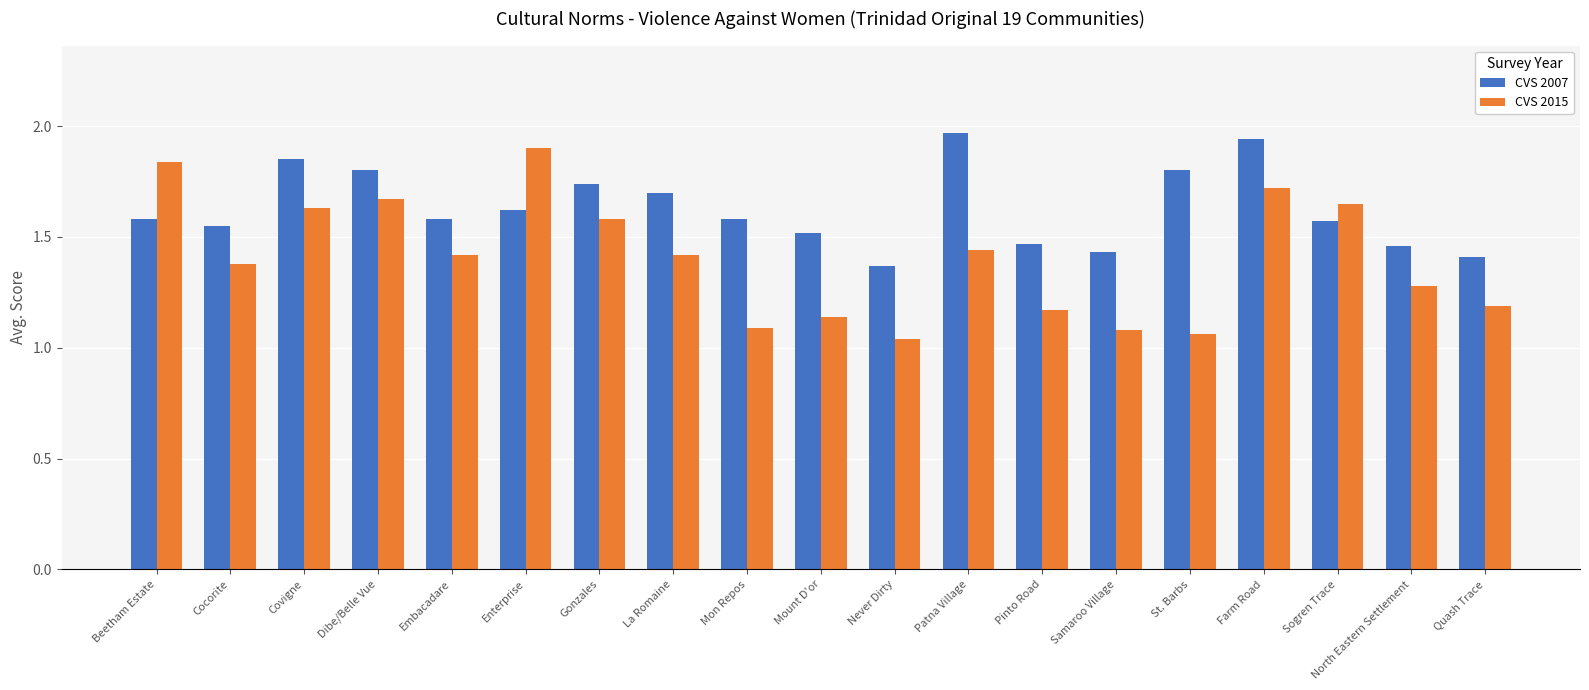

Which series changed the most between Cocorite and Mon Repos?

CVS 2015